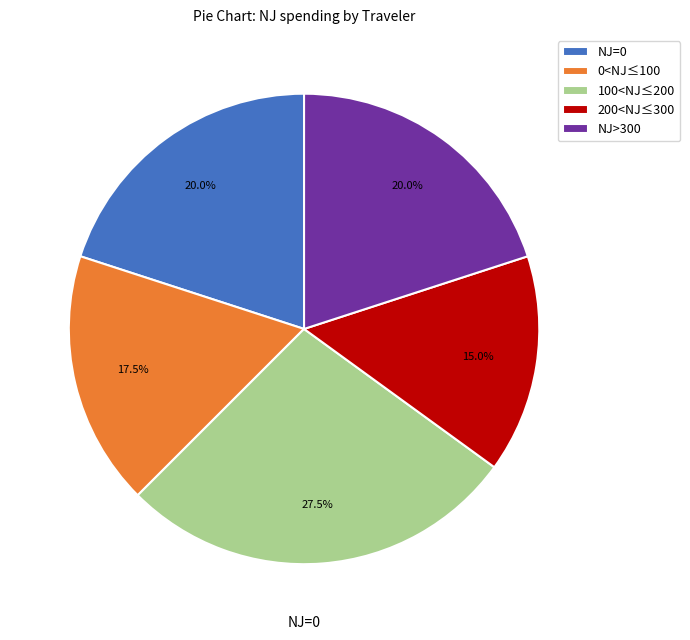

Approximately how many times larger is the value at 0<NJ≤100 compared to NJ=0?

0.9